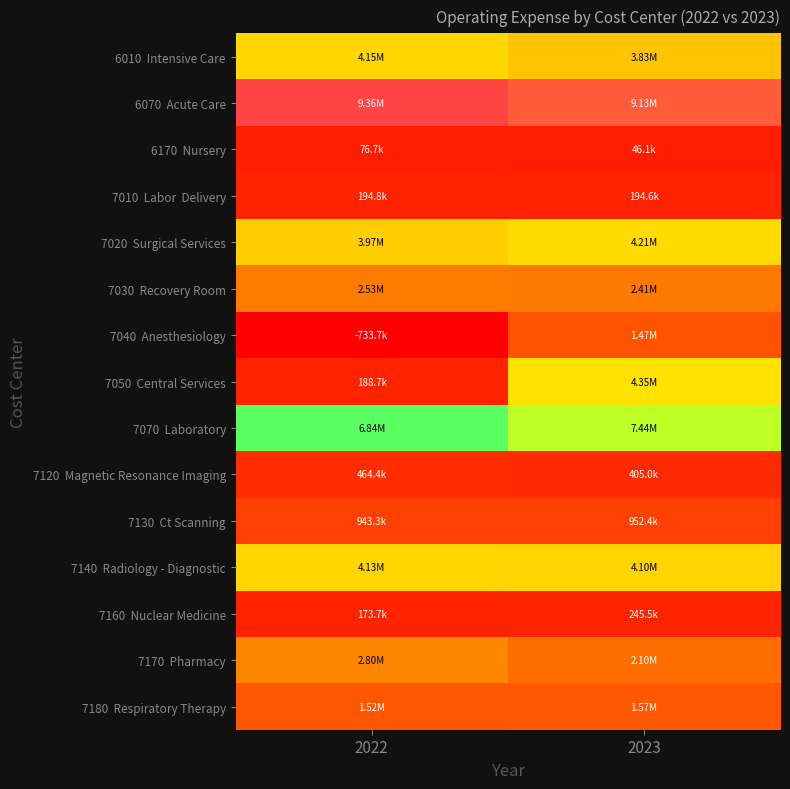

What is the difference between the highest and lowest values at 2023?

9080852.2